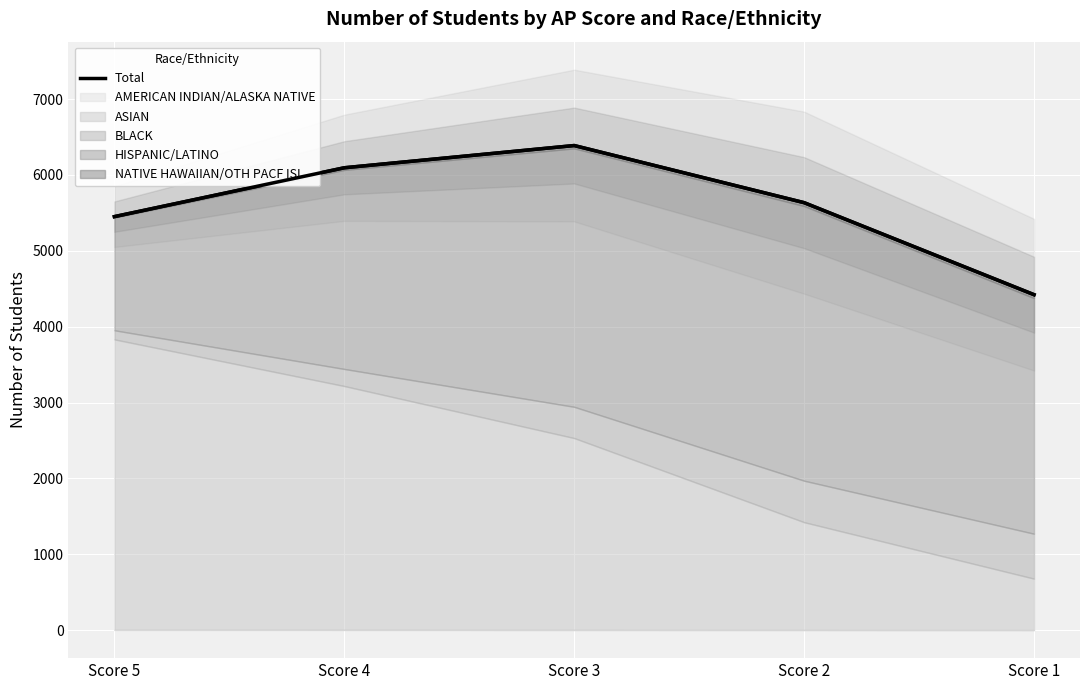

At which label does the data first exceed 5635?

Score 4